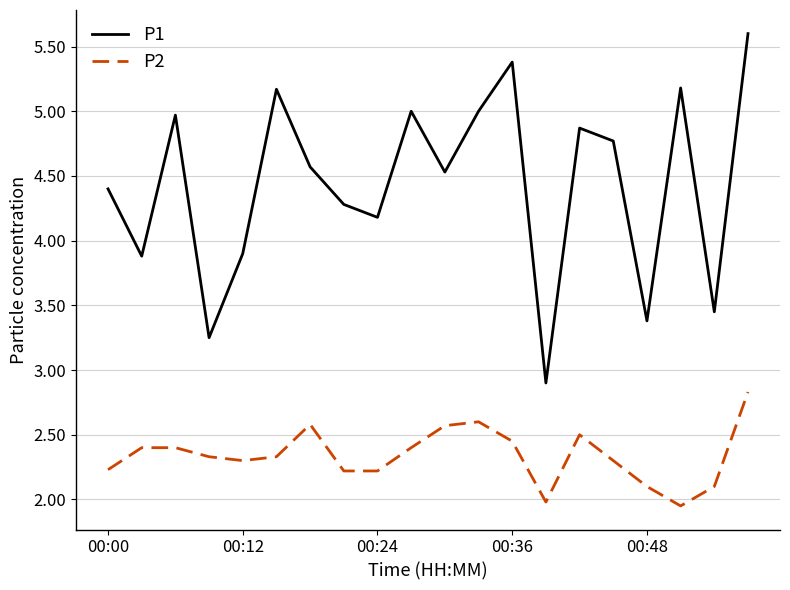

True or false: P1 has more than 2 points higher than both neighbors.

True